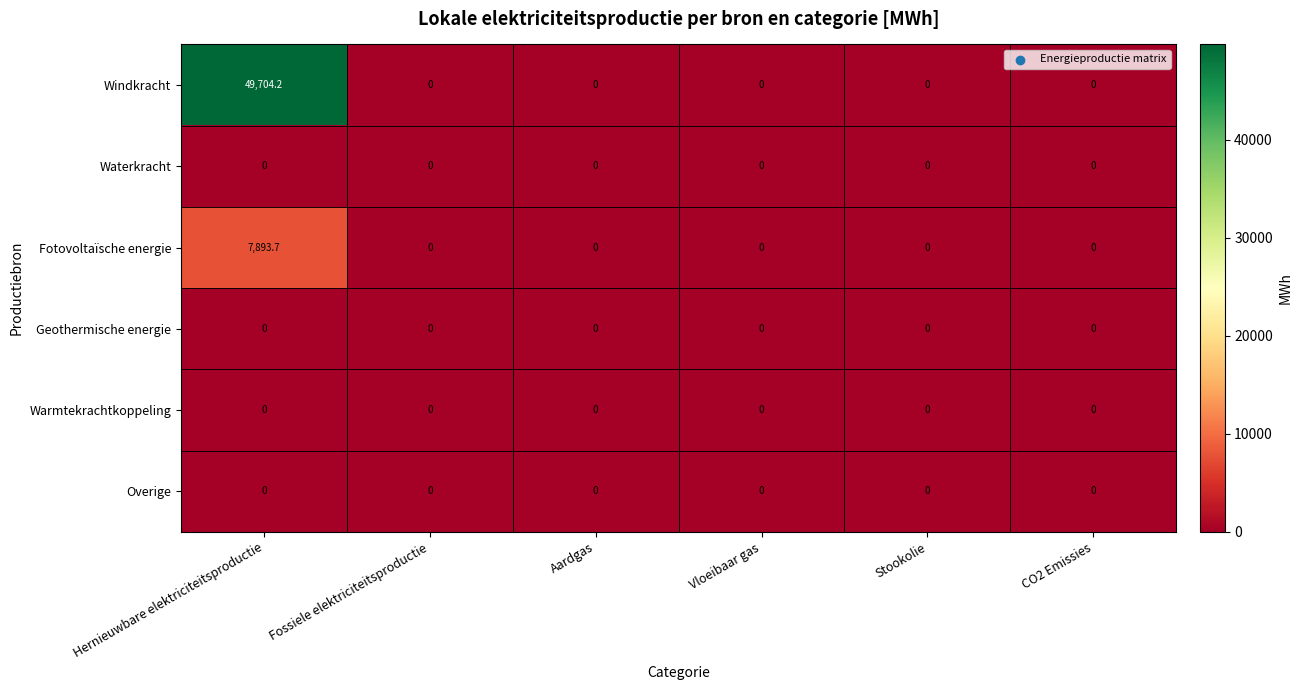

What is the average value of the Windkracht series?

8284.0